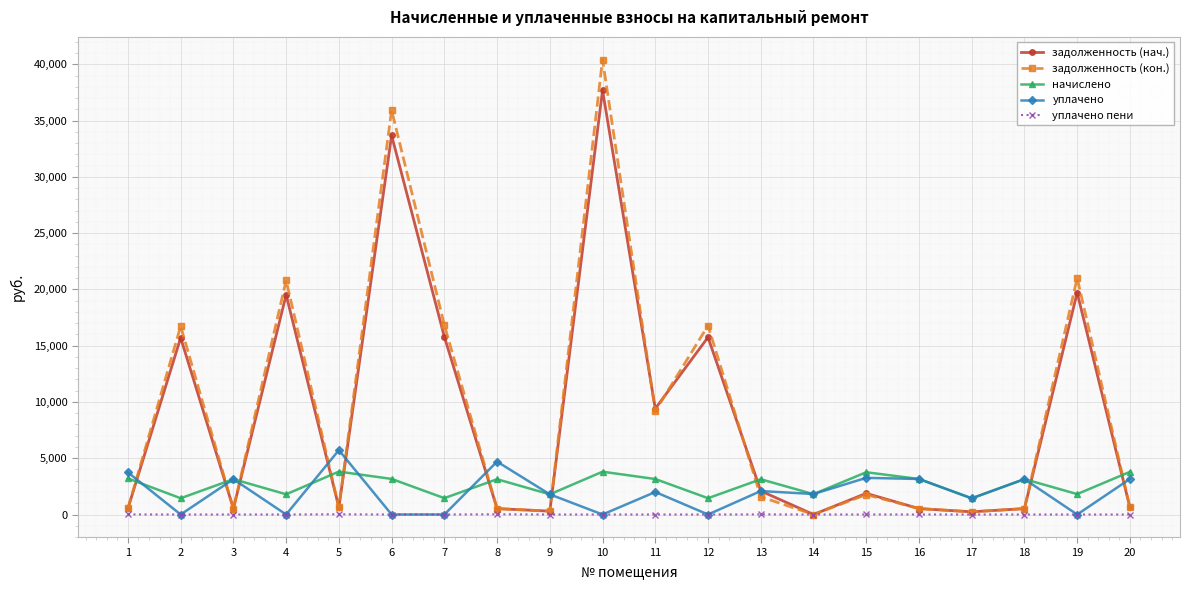

How many lines are shown in the chart?

5